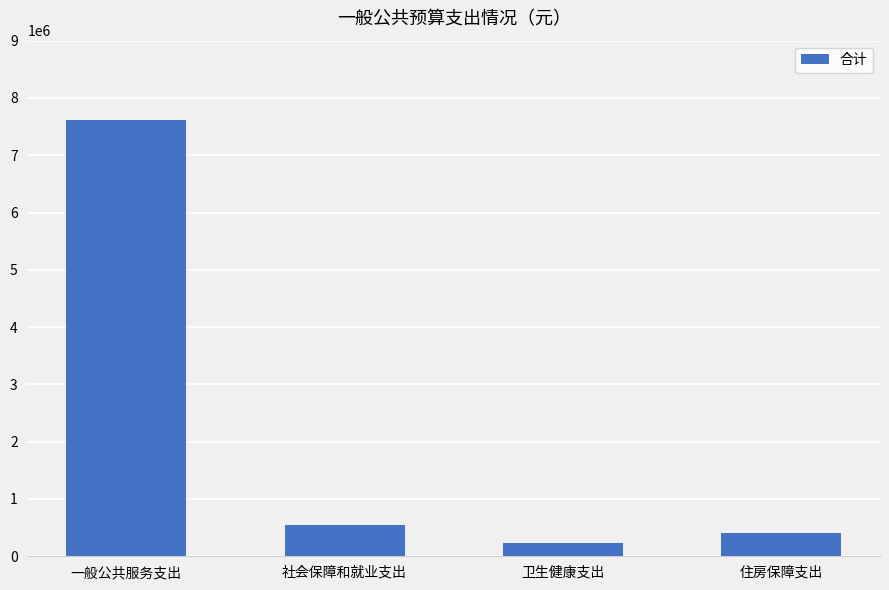

At which label is the value closest to 3924085?

社会保障和就业支出